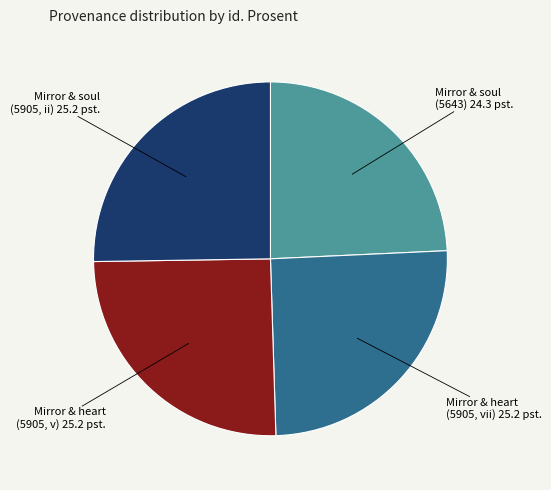

Is there a majority slice in this chart?

No